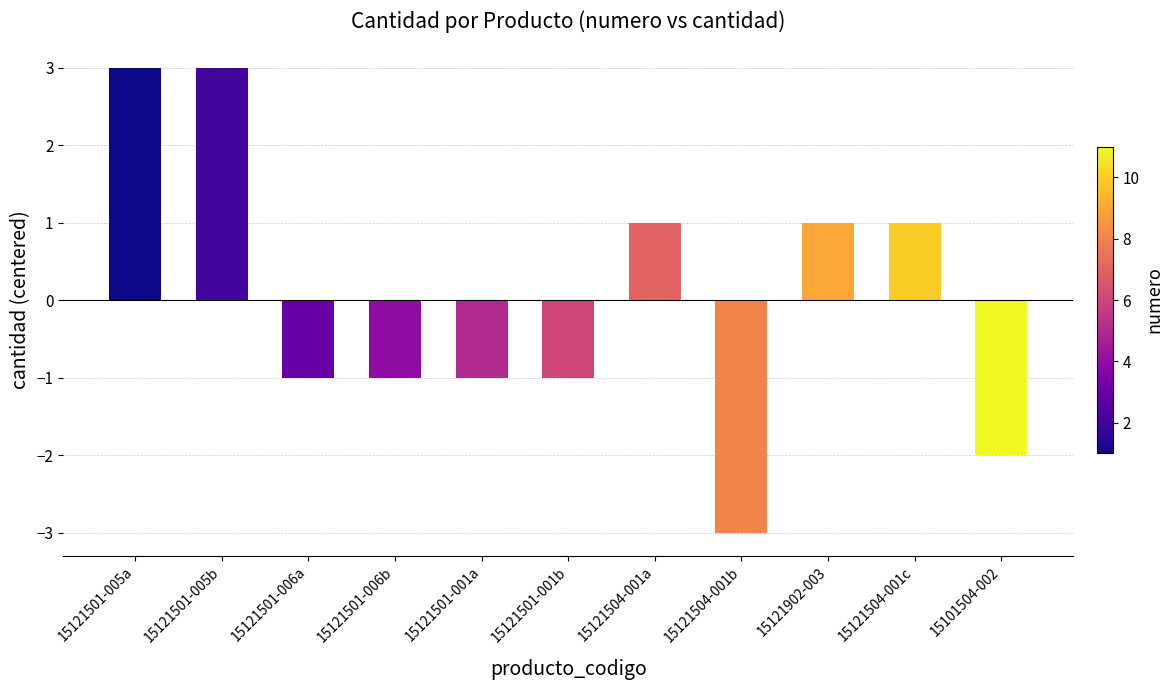

Reading left to right, transcribe all the data shown in this chart.

3	3	-1	-1	-1	-1	1	-3	1	1	-2